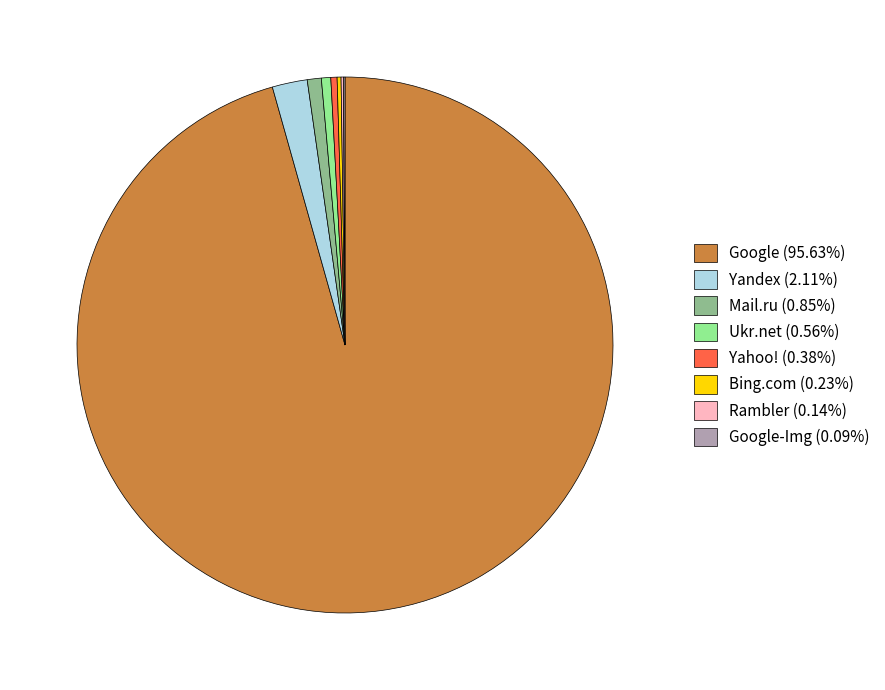

Does any single category account for the majority?

Yes